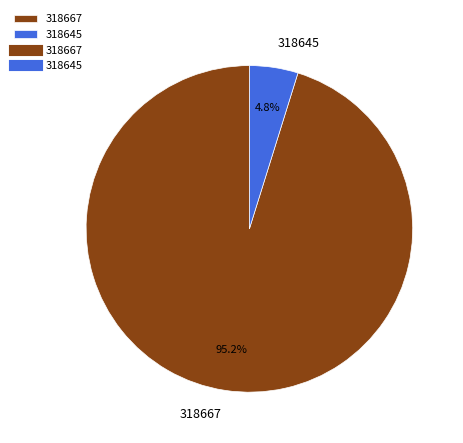

Does any single category account for the majority?

Yes